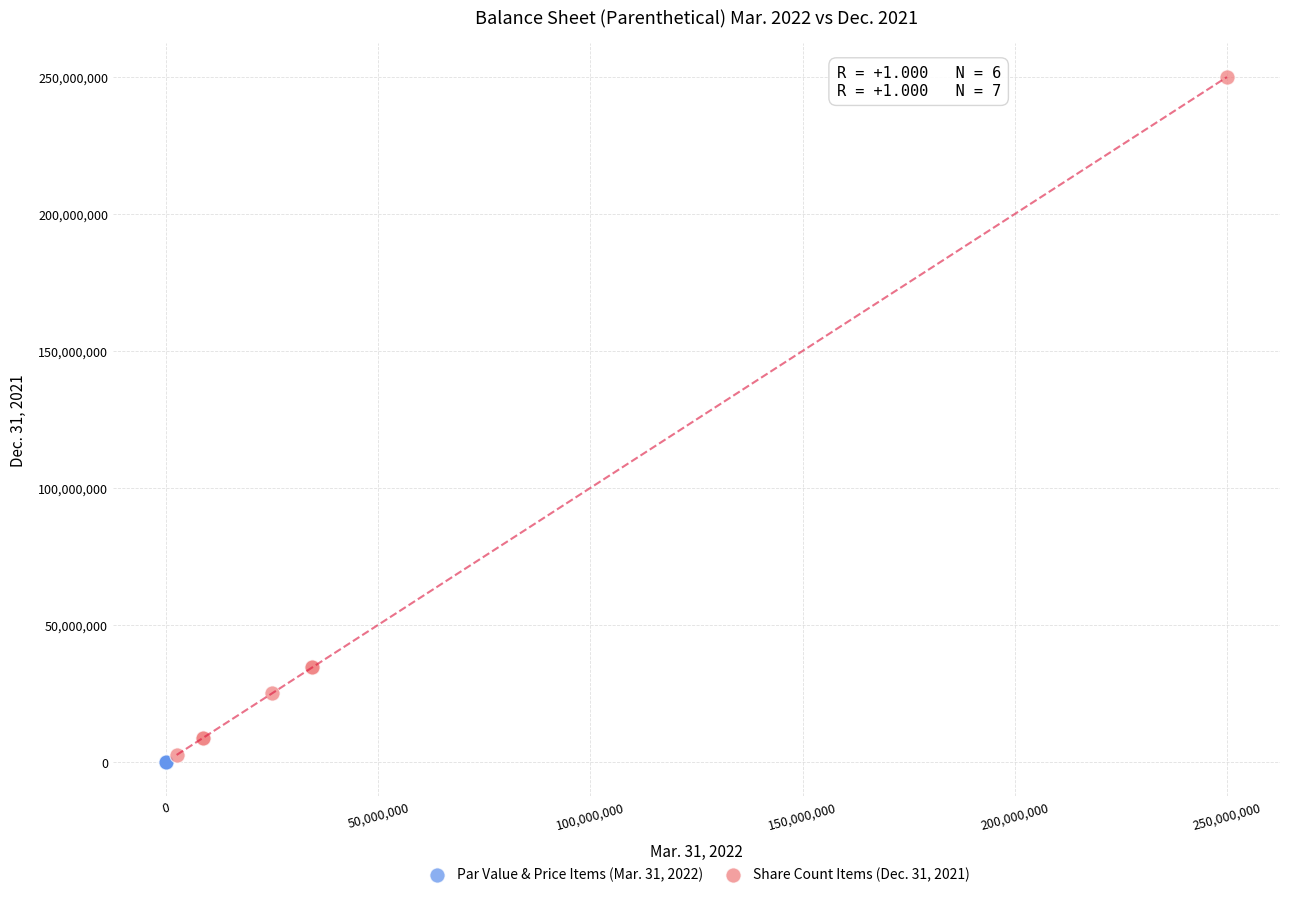

Which series has the widest spread of Y values?

Share Count Items (Dec. 31, 2021)